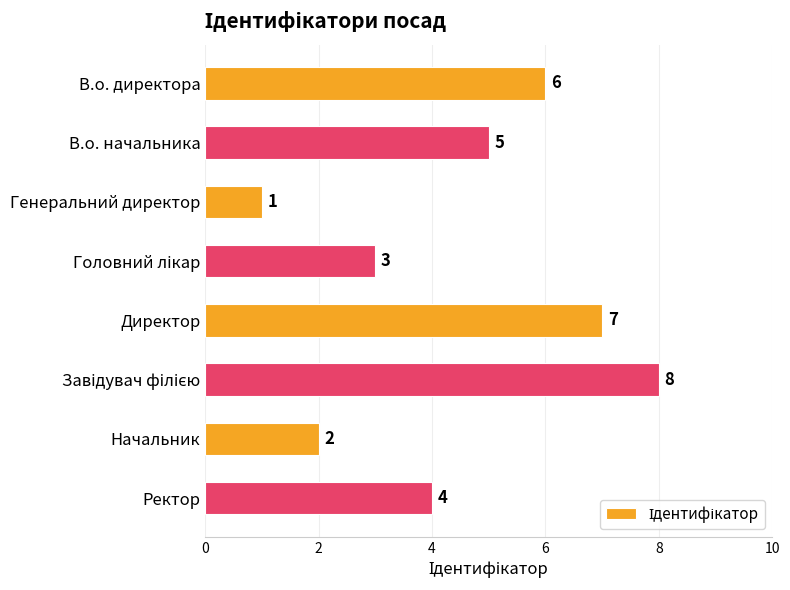

Where is the data nearest to the value 4?

Ректор